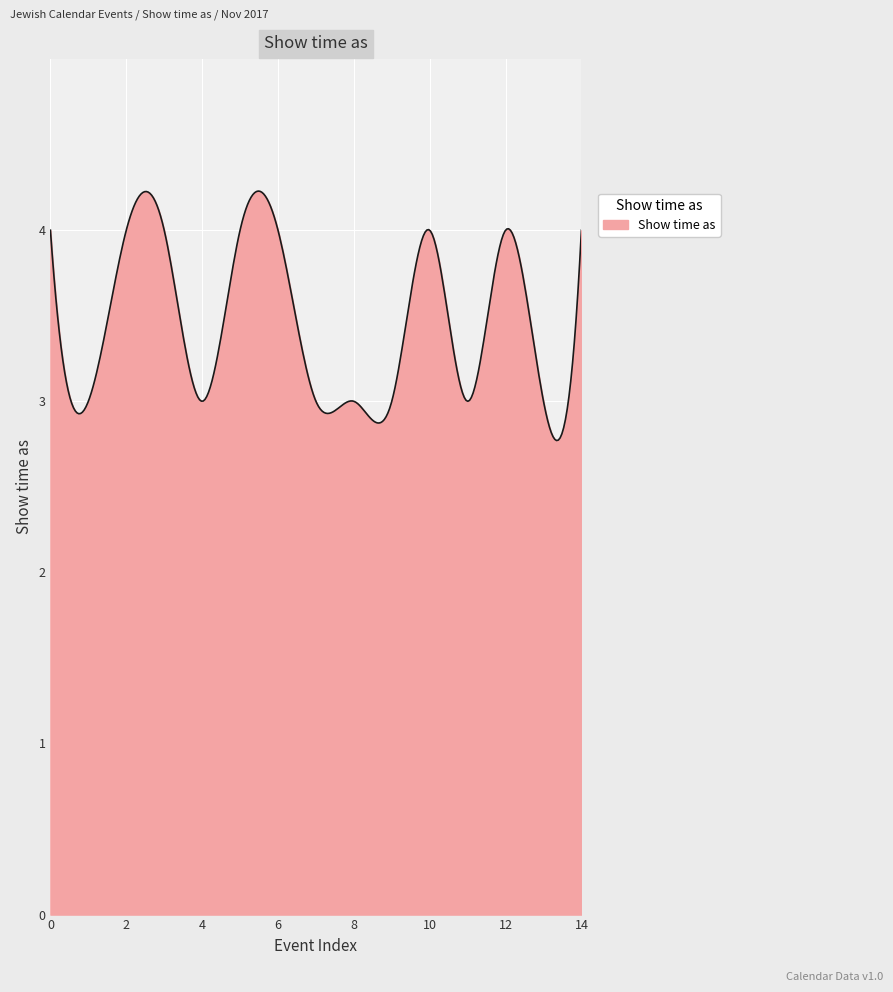

What is the difference between the maximum and minimum values?

1.5